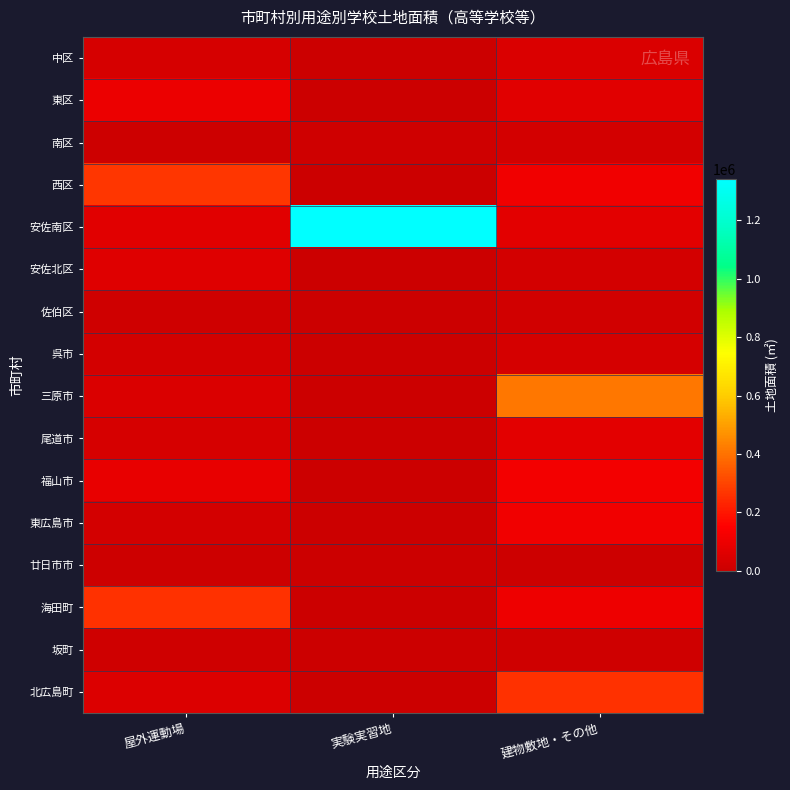

How many categories are shown in the chart?

3